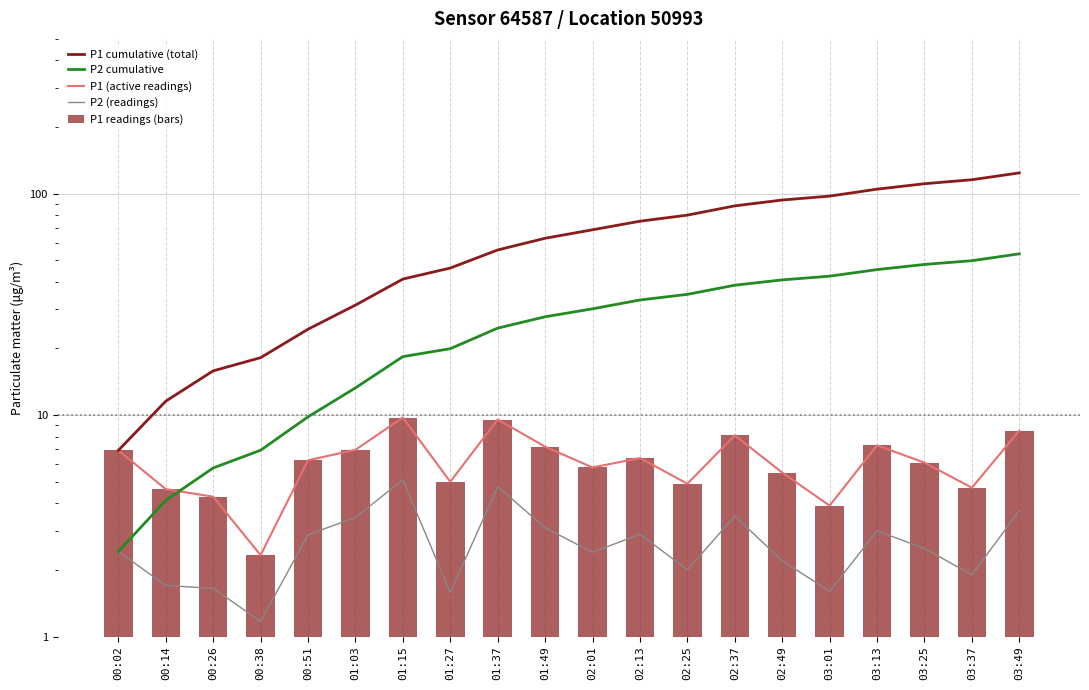

Which label corresponds to the smallest value in the chart?

00:38